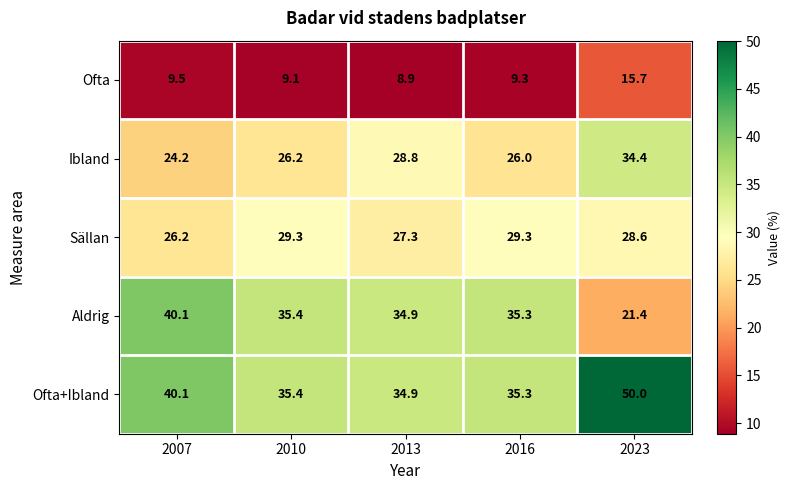

Which series has the widest spread of values?

Aldrig